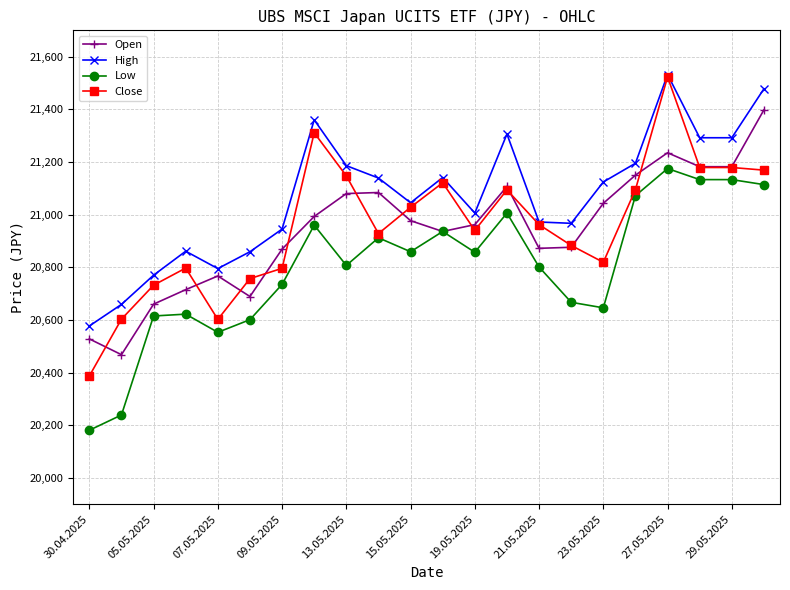

Is this an area chart (filled region under the line)?

No